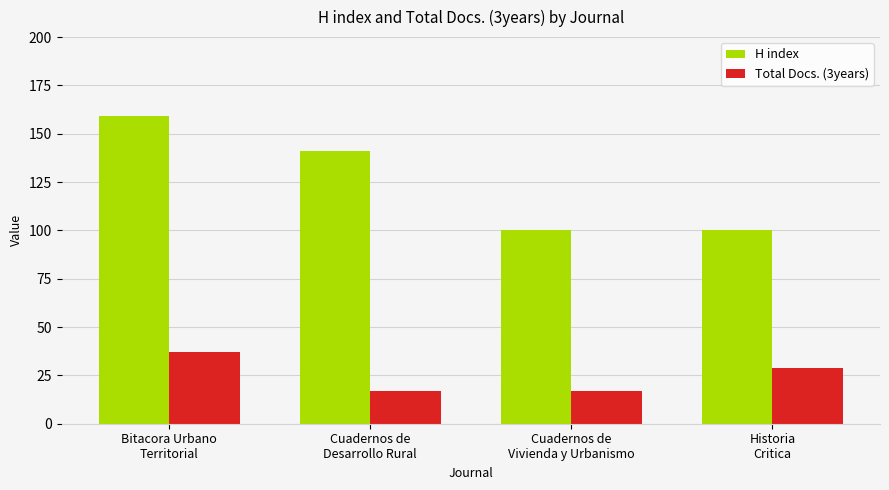

What is the difference between the maximum and second lowest values in the H index series?

59